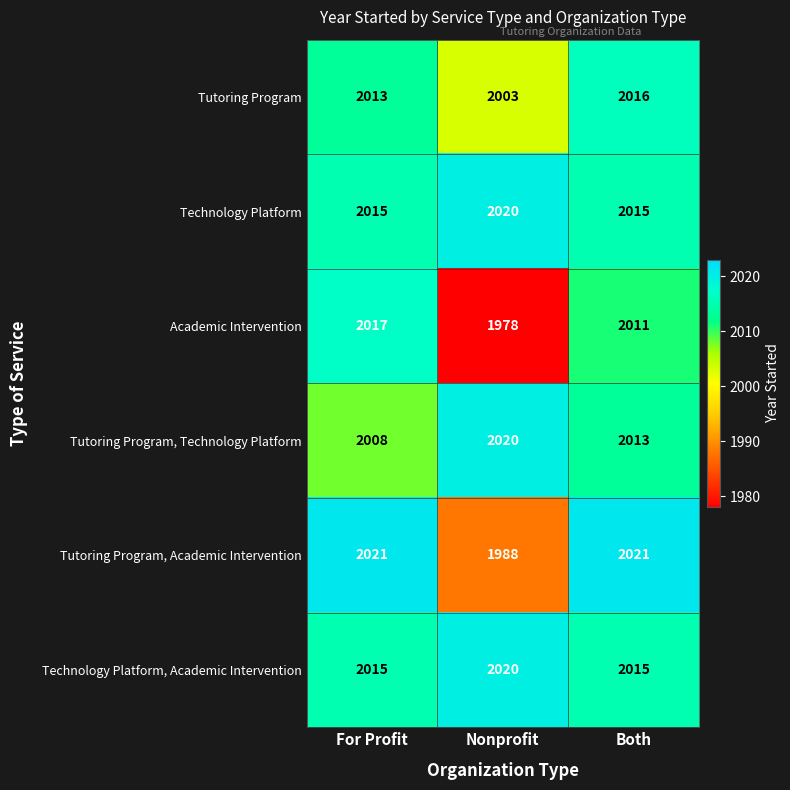

What is the average value of the Tutoring Program, Technology Platform series?

2014